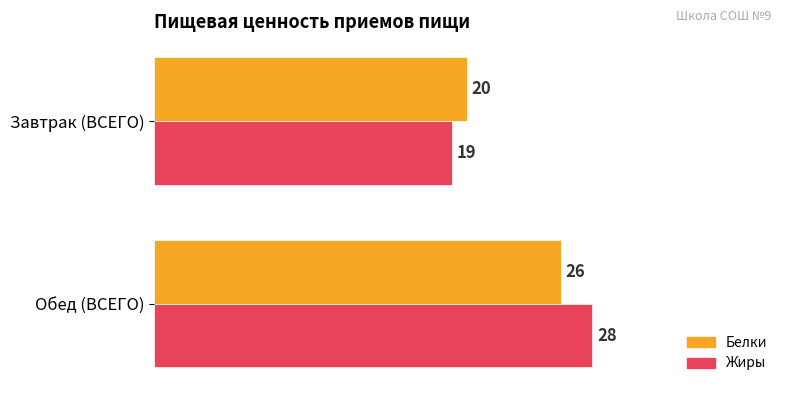

At which category is the sum across all series the highest?

Обед (ВСЕГО)